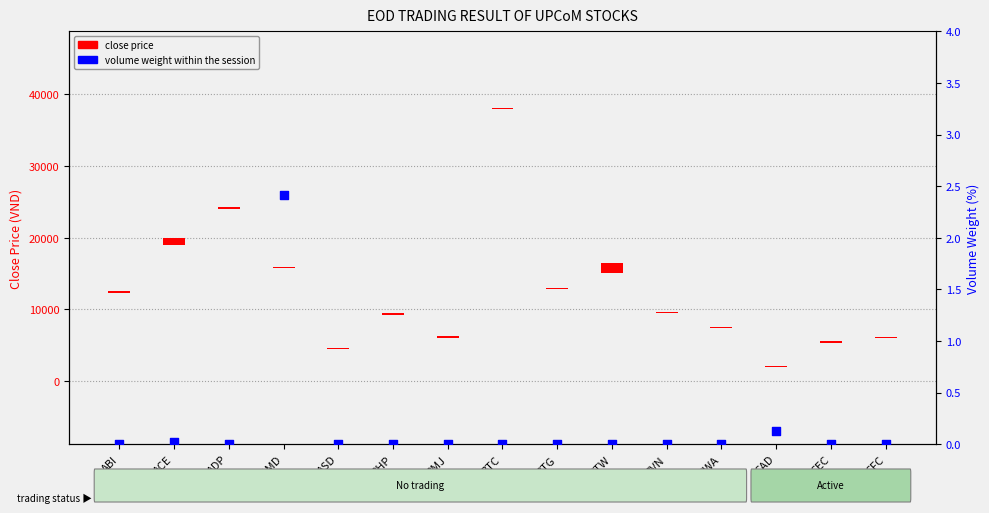

Which series has the largest total across all categories?

close price